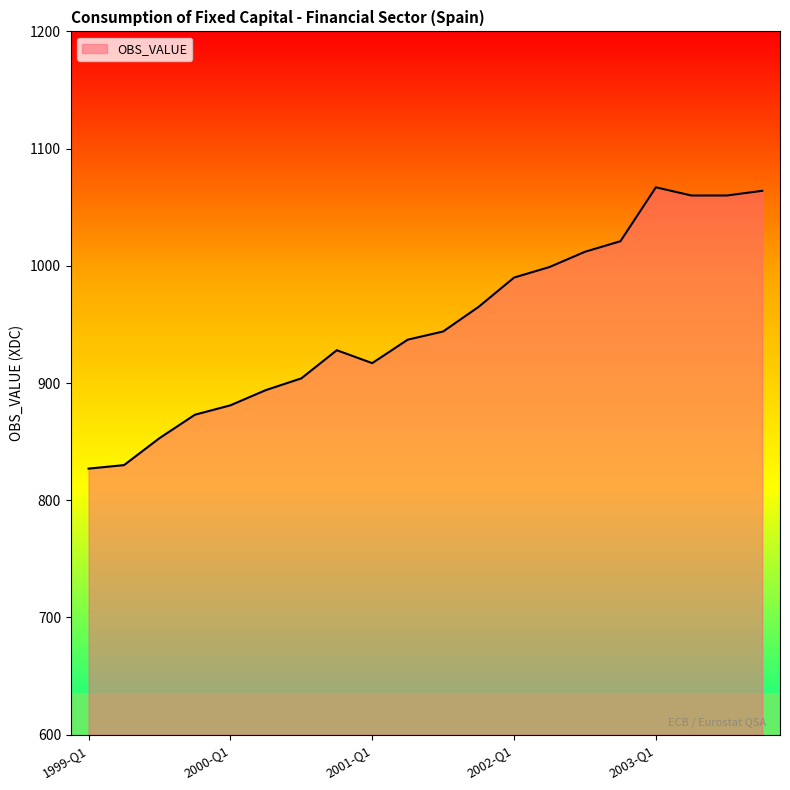

How many data points are less than 944?

10